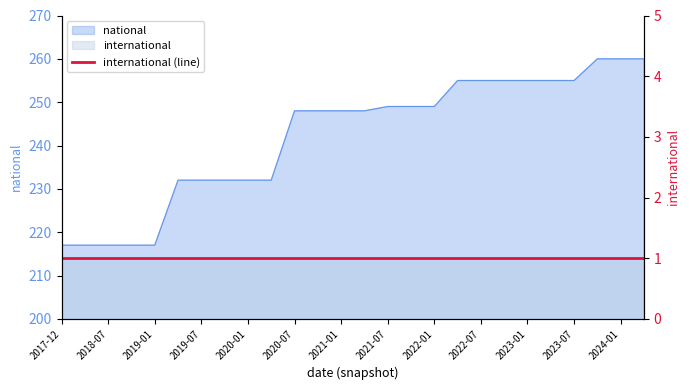

What is the average value?

242